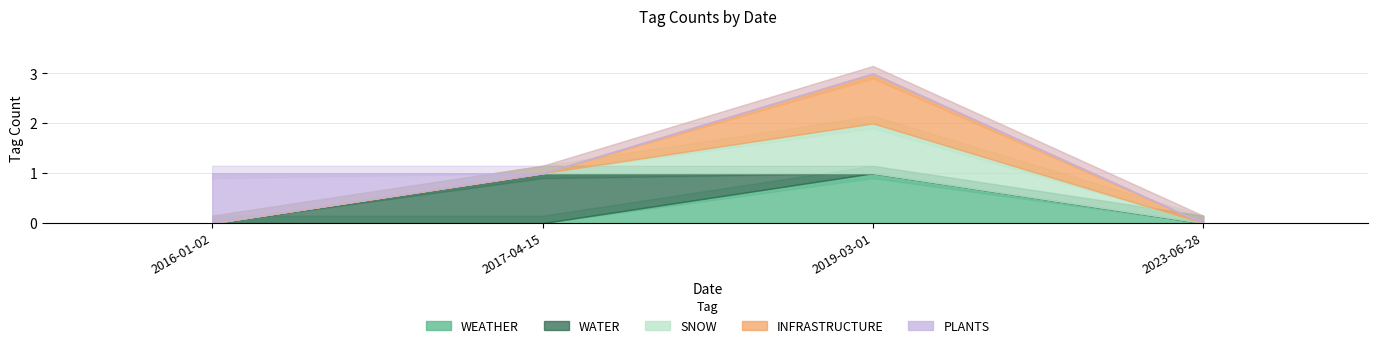

Does the chart display data point markers on the line(s)?

No